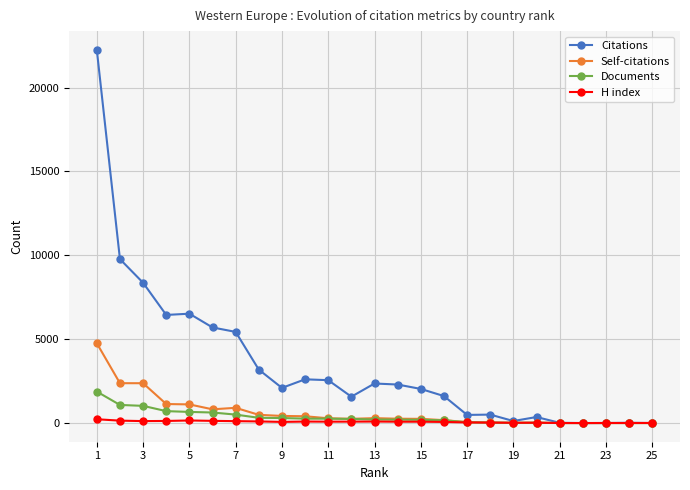

What is the highest value of the Self-citations series?

4757